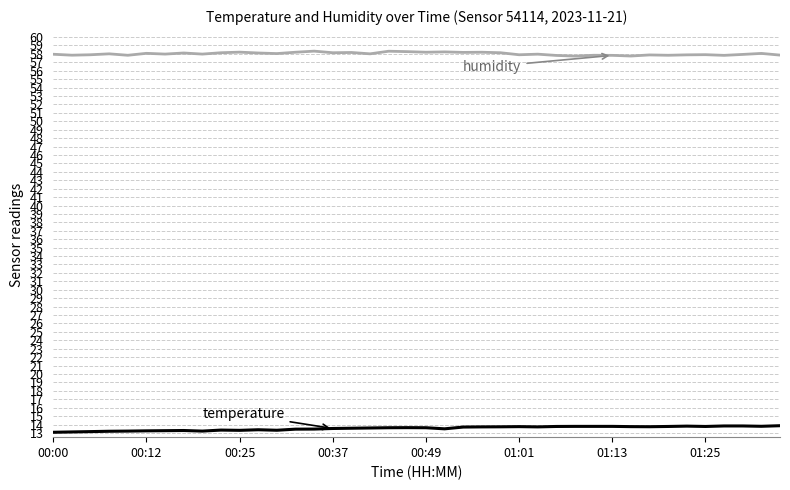

What is the maximum value shown in the chart?

58.3